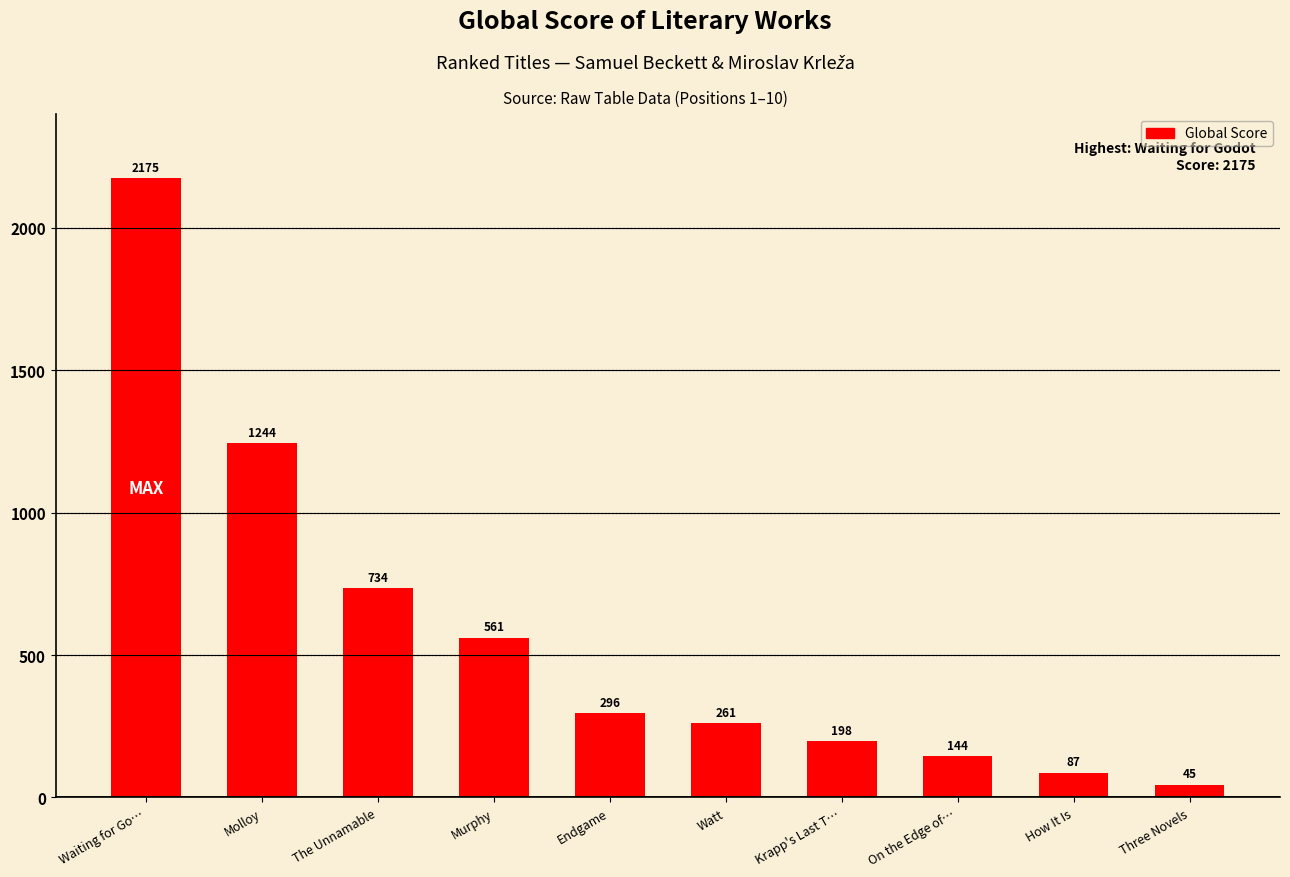

Rank the categories by value from highest to lowest.

Waiting for Go…, Molloy, The Unnamable, Murphy, Endgame, Watt, Krapp's Last T…, On the Edge of…, How It Is, Three Novels